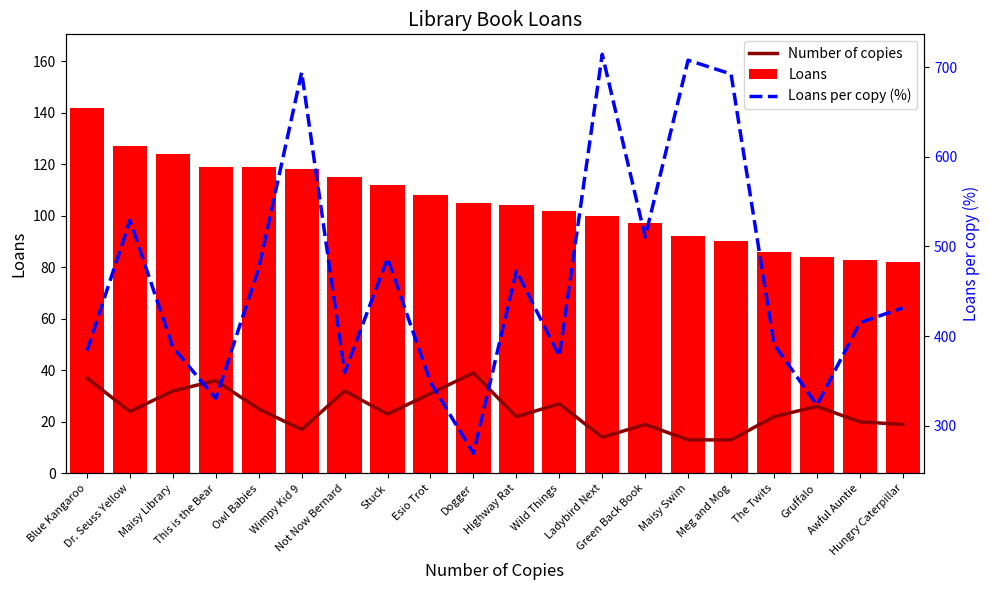

How many distinct data groups are displayed?

3